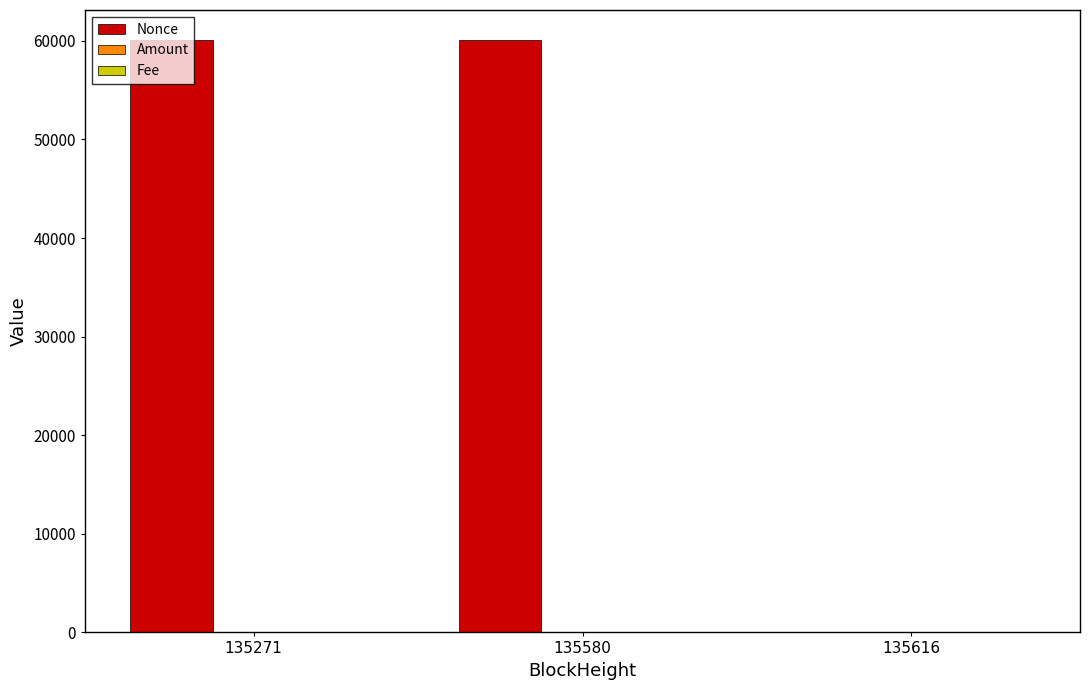

The Nonce series shows 28603.6 at 135616. True or false?

False